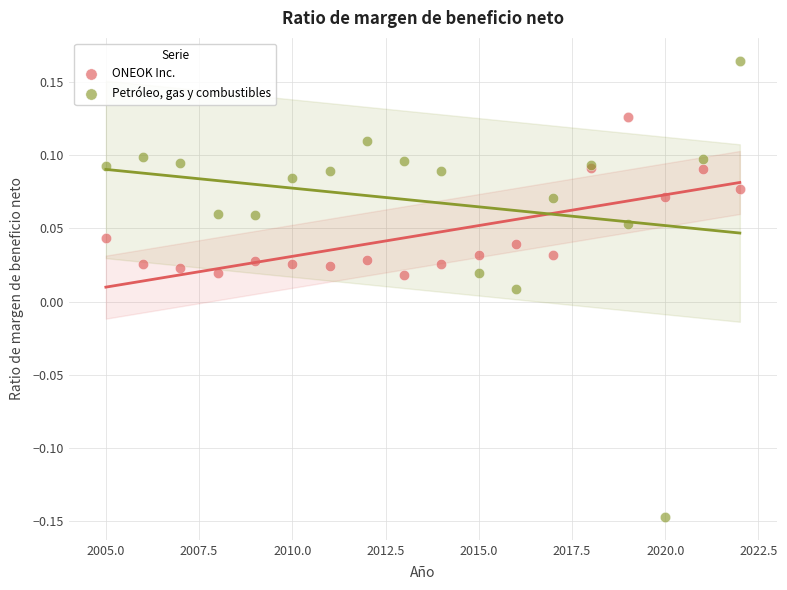

Which series contains the highest Y value?

Petróleo, gas y combustibles